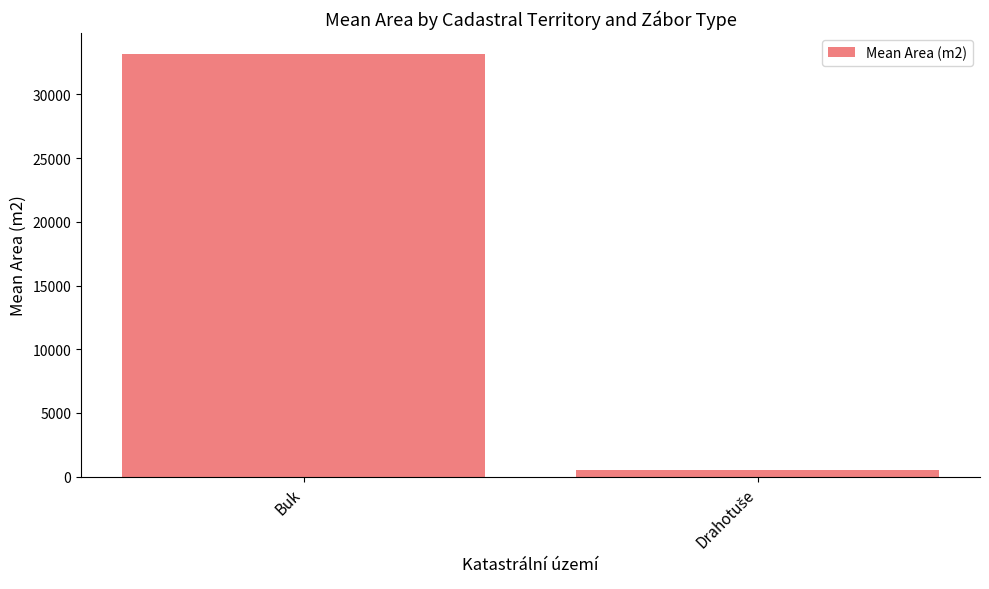

Does the chart contain stacked bars?

No